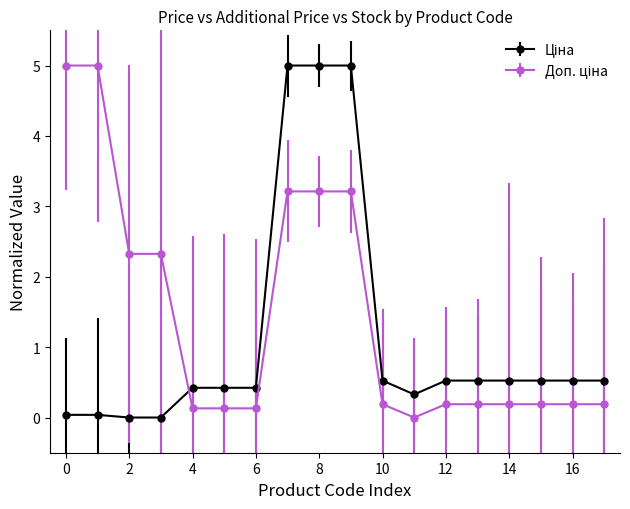

True or false: Доп. ціна has more than 0 interior local peaks.

False